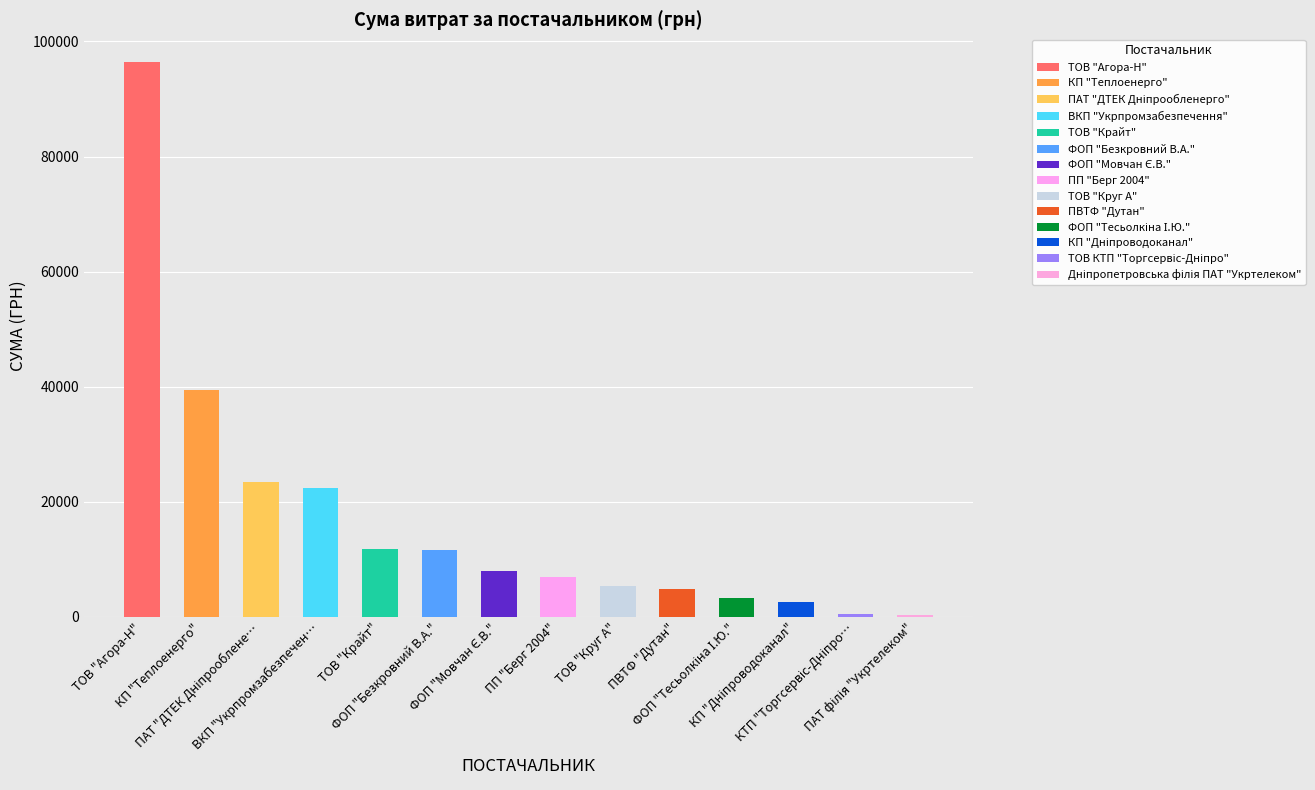

What is the difference between the maximum and minimum values?

96114.8